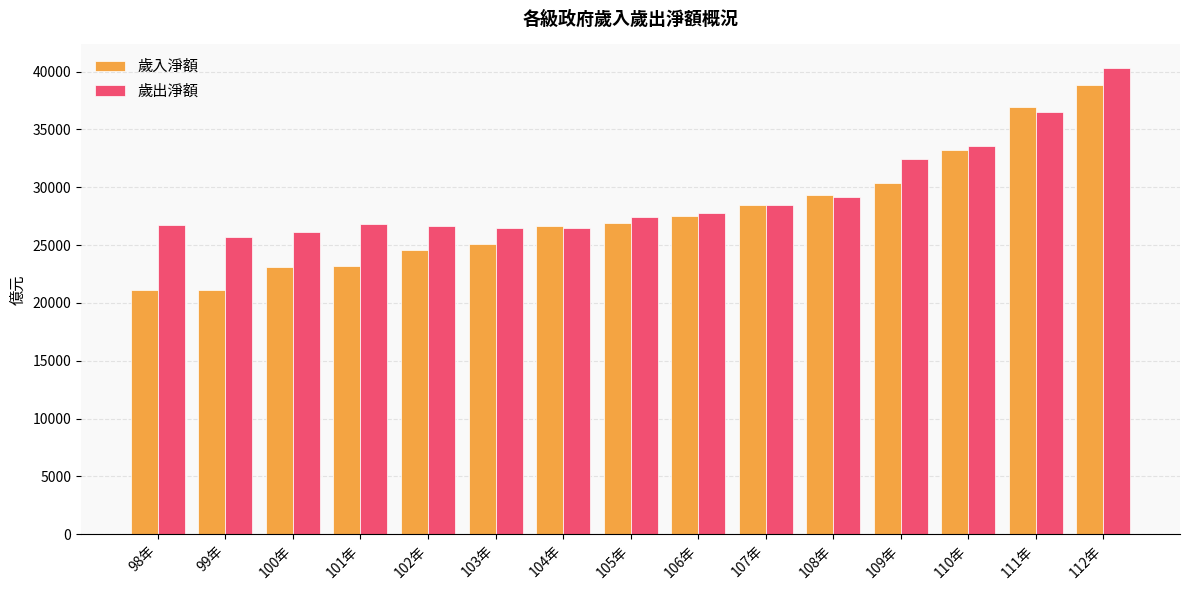

What value does the 歲出淨額 series have at 104年, to the nearest 10?

26450